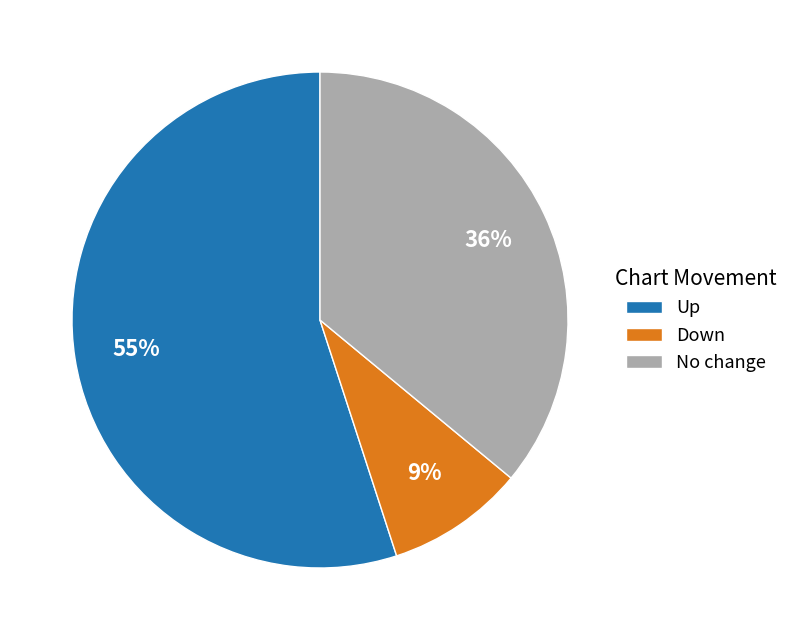

Which category has the smallest portion of the pie?

Down